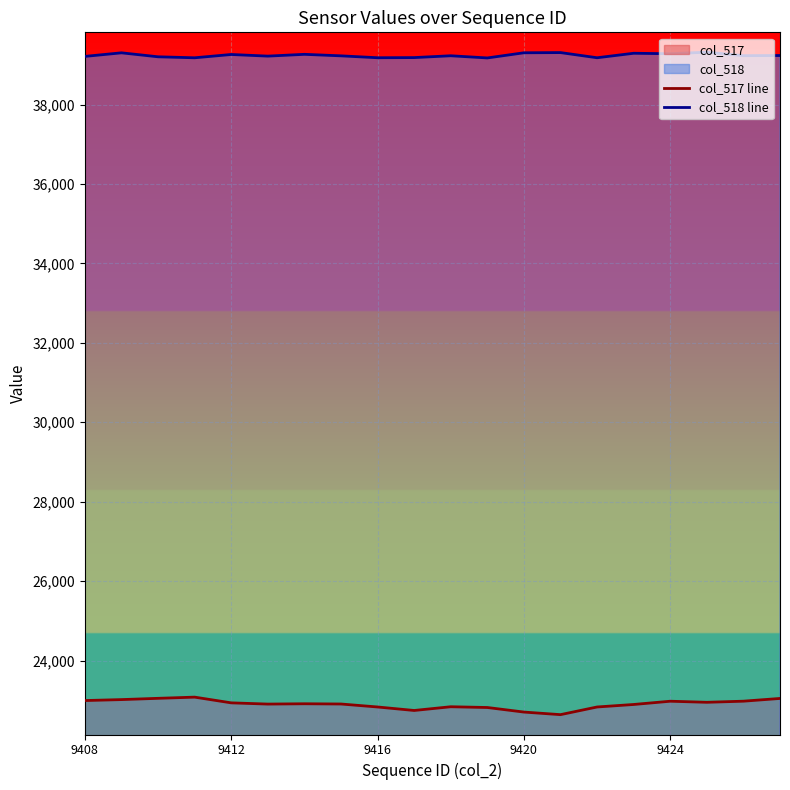

True or false: col_517 line and col_518 line cross at least once.

False